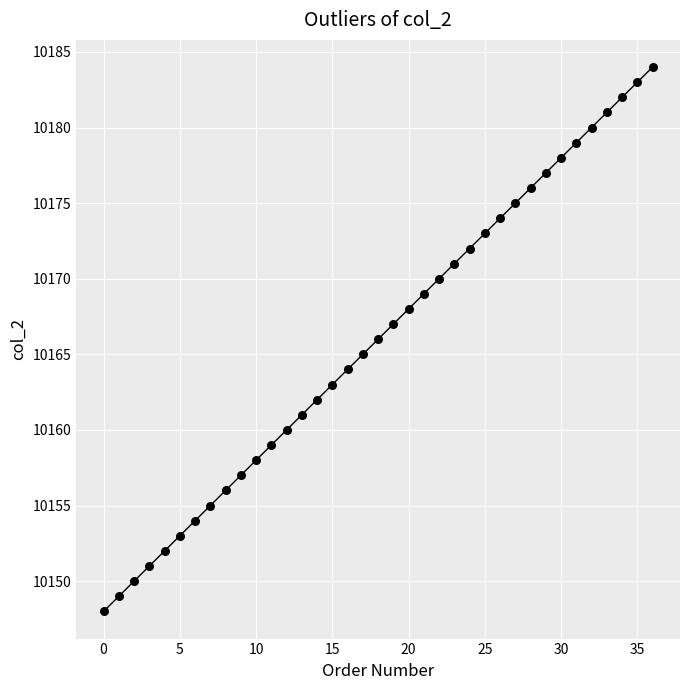

What is the greatest value displayed?

10184